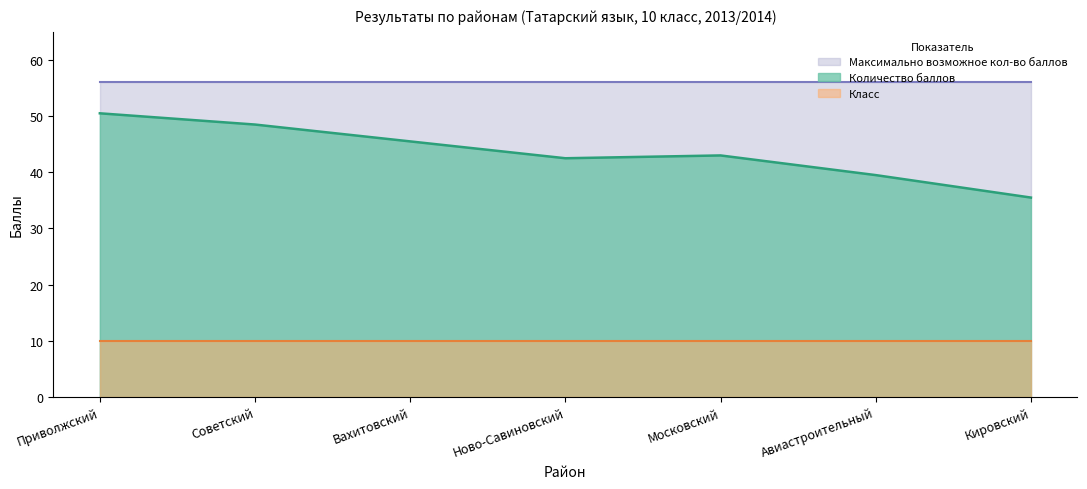

Reading left to right, what are all the values shown in this chart?

Количество баллов: Приволжский=50.5	Советский=48.5	Вахитовский=45.5	Ново-Савиновский=42.5	Московский=43.0	Авиастроительный=39.5	Кировский=35.5
Класс: Приволжский=10.0	Советский=10.0	Вахитовский=10.0	Ново-Савиновский=10.0	Московский=10.0	Авиастроительный=10.0	Кировский=10.0
Максимально возможное кол-во баллов: Приволжский=56.0	Советский=56.0	Вахитовский=56.0	Ново-Савиновский=56.0	Московский=56.0	Авиастроительный=56.0	Кировский=56.0